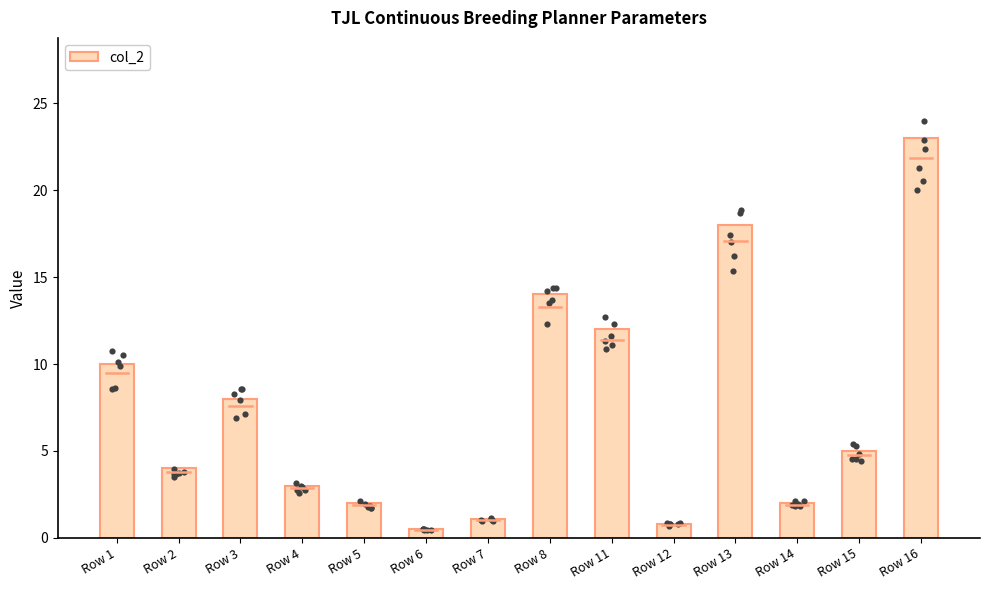

What is the ratio of the value at Row 4 to the value at Row 13?

0.2